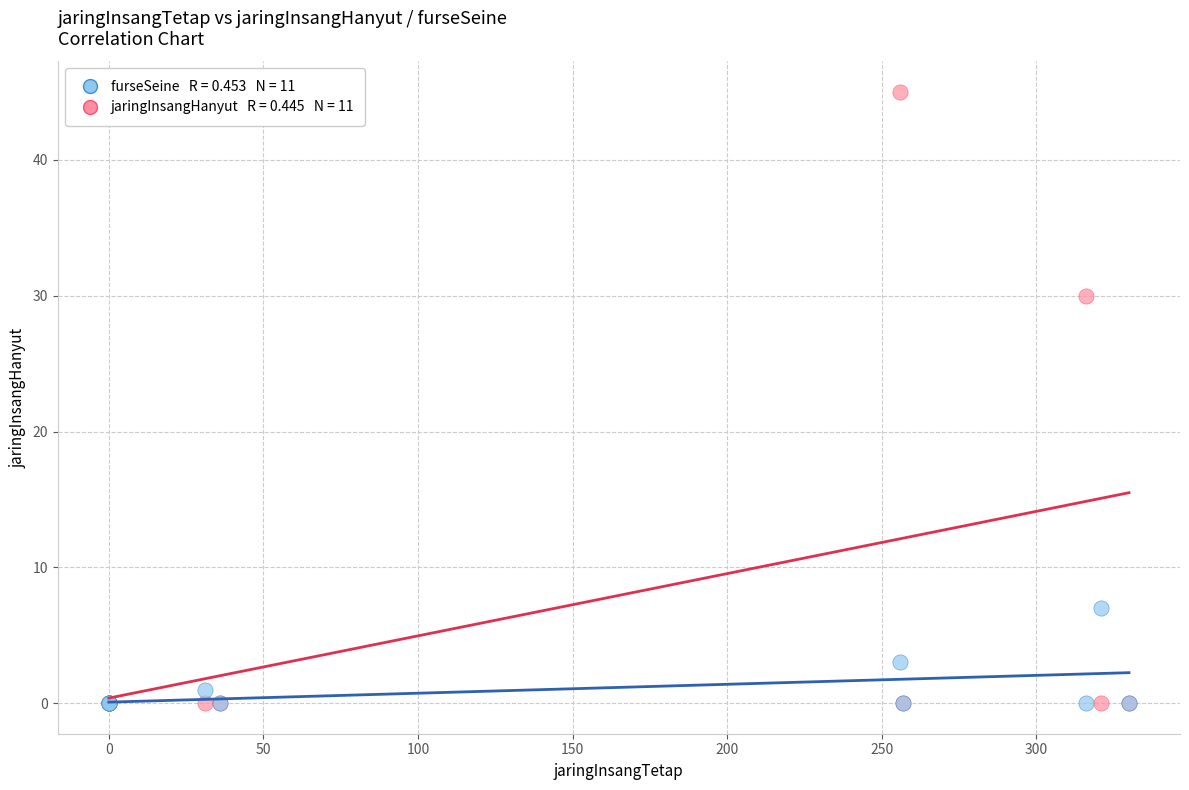

Across all series, what Y value is closest to 22?

30